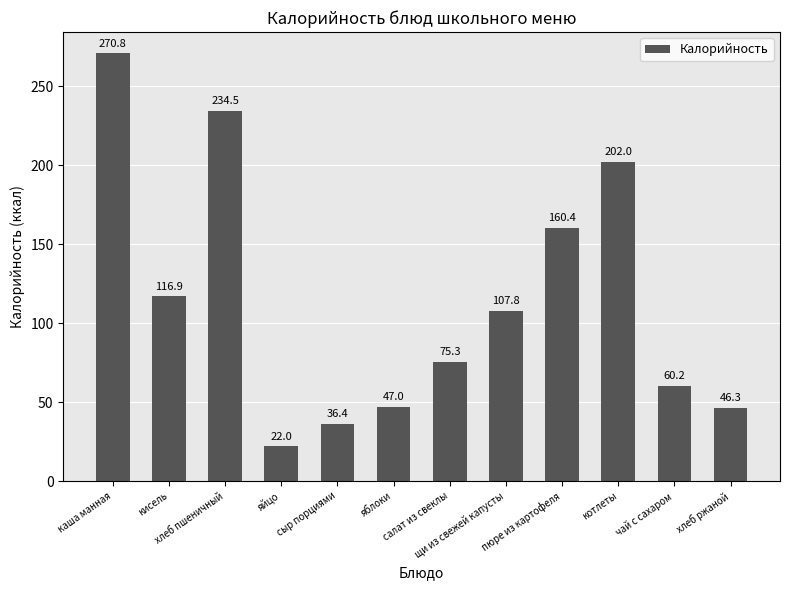

What is the greatest value displayed?

270.8